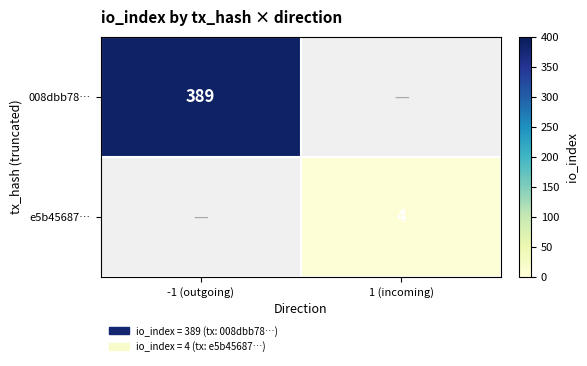

True or false: 008dbb78… has a value of 389 at -1 (outgoing).

True